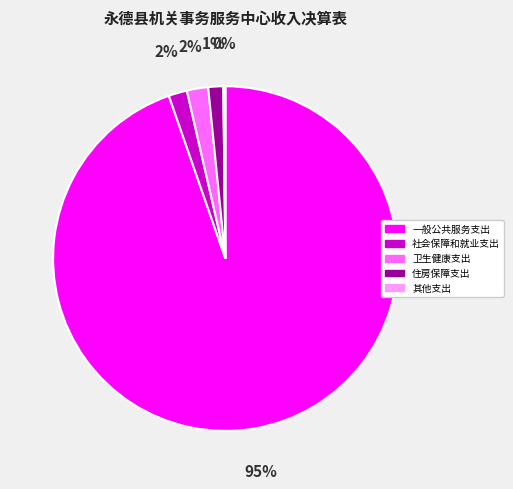

The 一般公共服务支出 slice represents 95% of the pie. True or false?

True